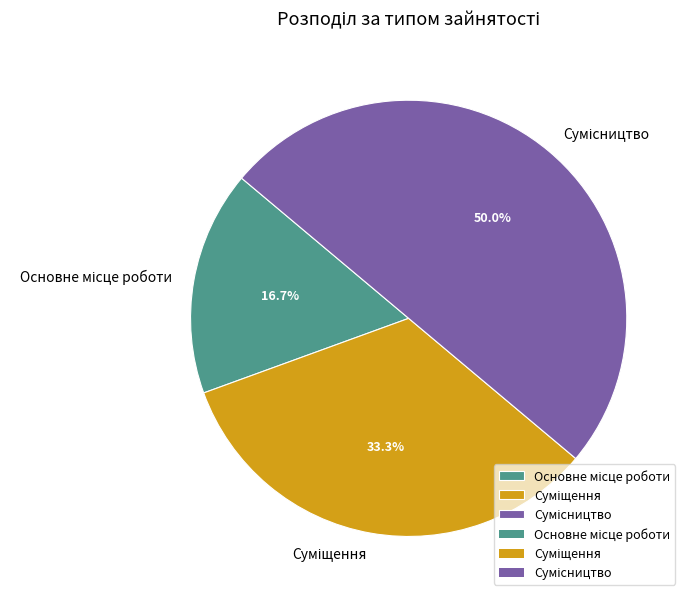

How many segments does this pie chart have?

3